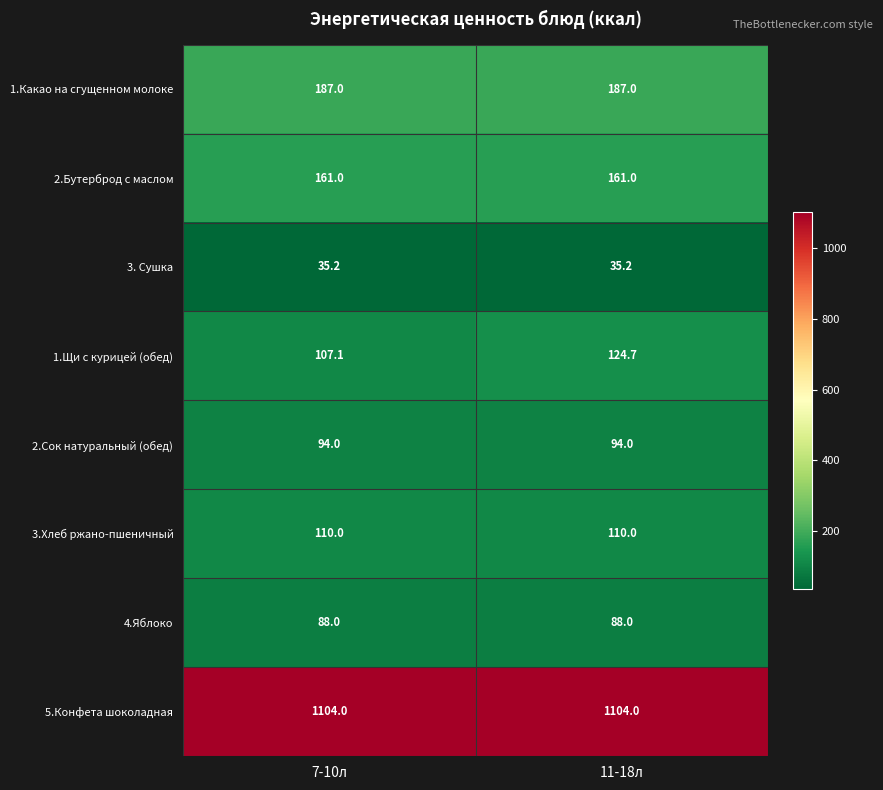

What is the spread (max minus min) of values at 7-10л?

1068.8